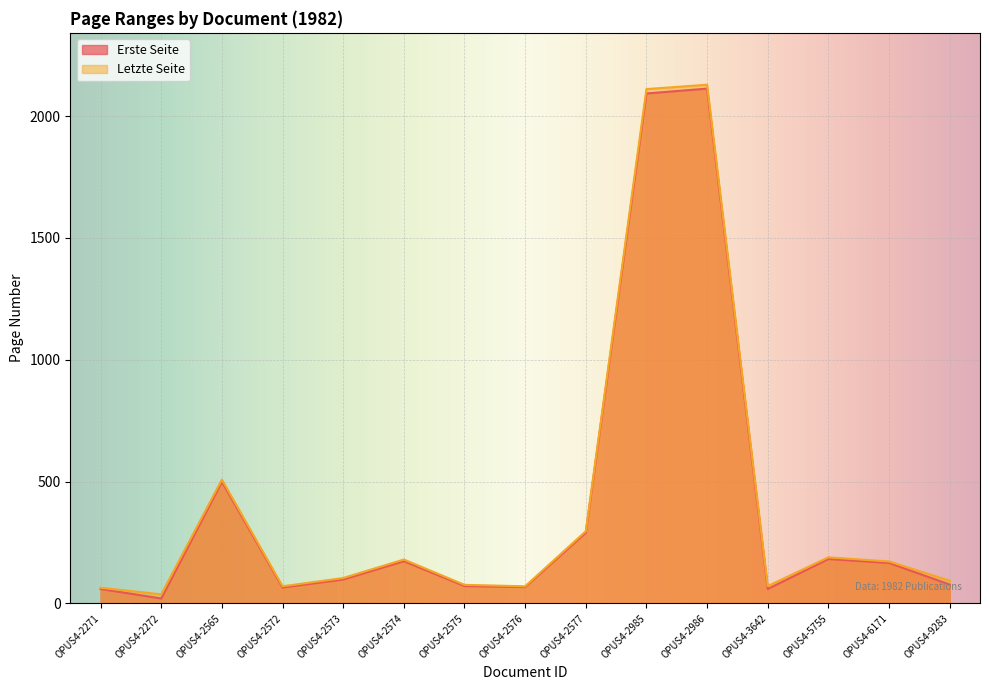

Which series changed the most between OPUS4-2572 and OPUS4-6171?

Letzte Seite